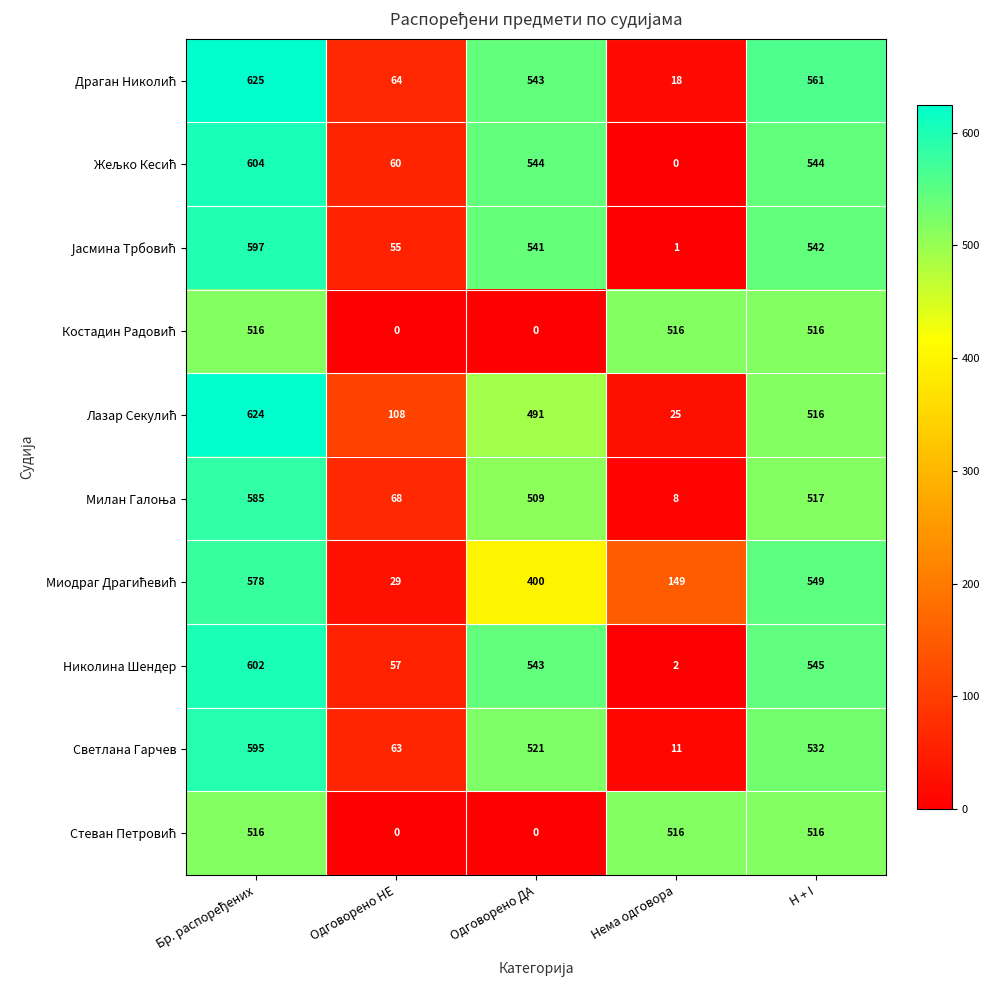

What is the average value of the Николина Шендер series?

350